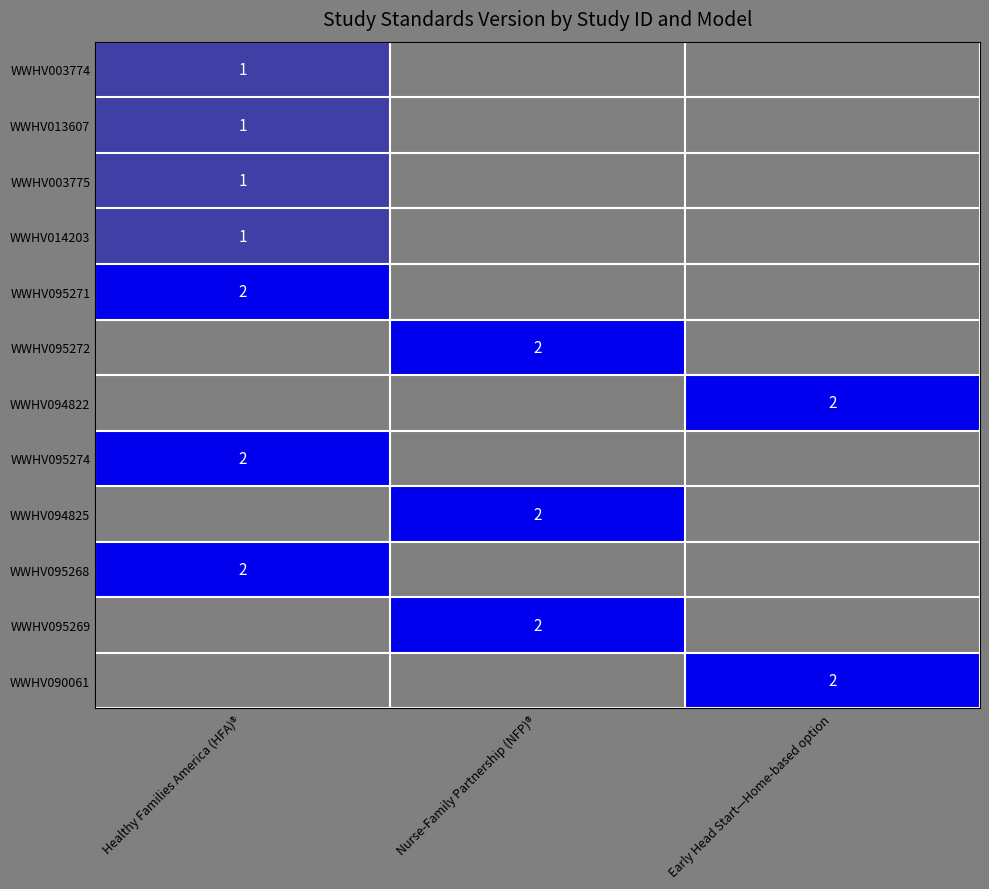

Is it true that WWHV094825 equals 2 at Nurse-Family Partnership (NFP)®?

True